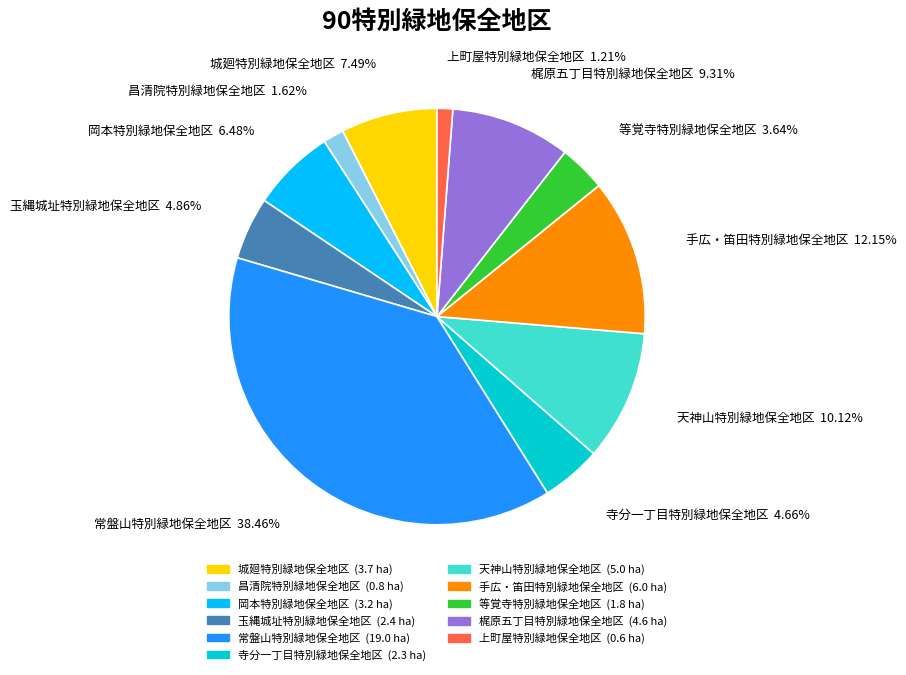

How much of the chart is everything except 玉縄城址特別緑地保全地区?

95.1%